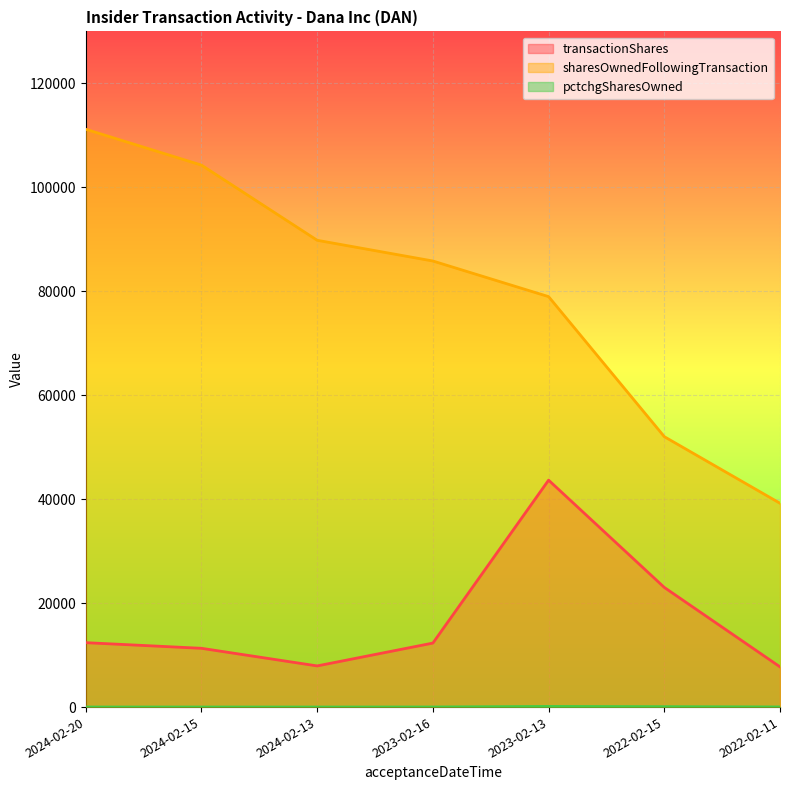

At which category does pctchgSharesOwned reach its first local peak?

2023-02-13